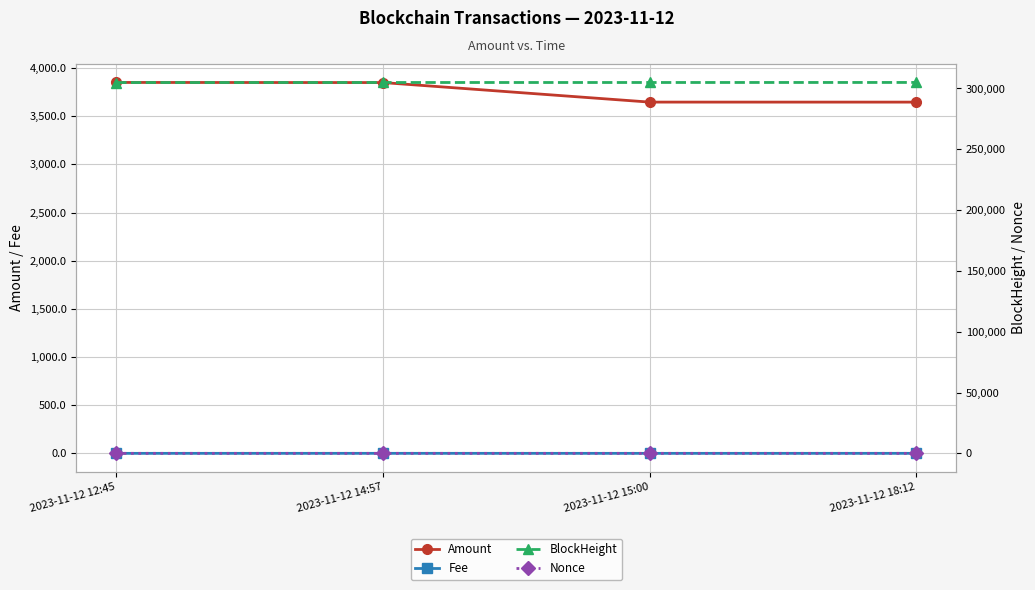

Which label corresponds to the largest value in the chart?

2023-11-12 18:12